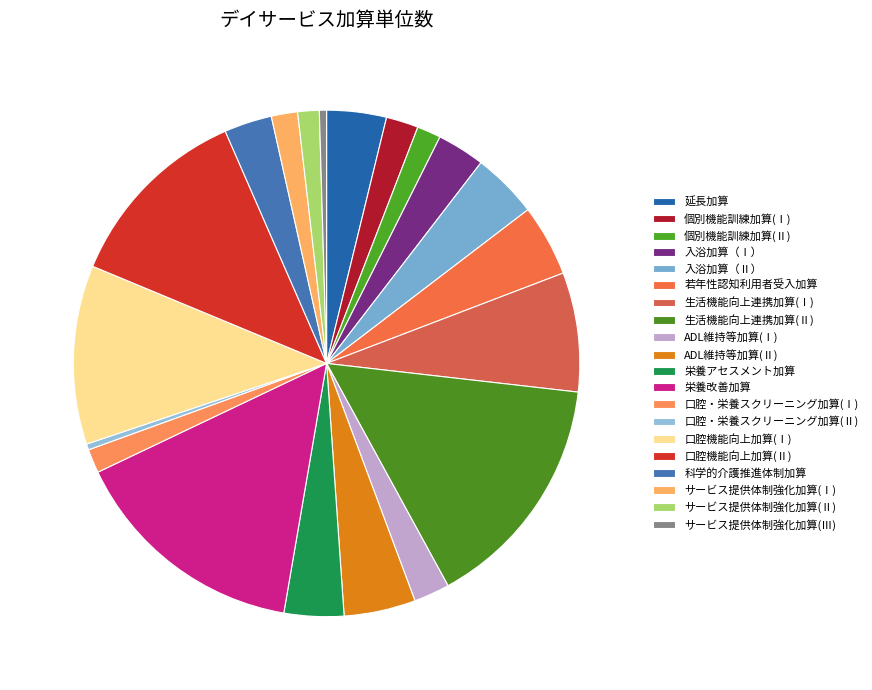

How many segments does this pie chart have?

20